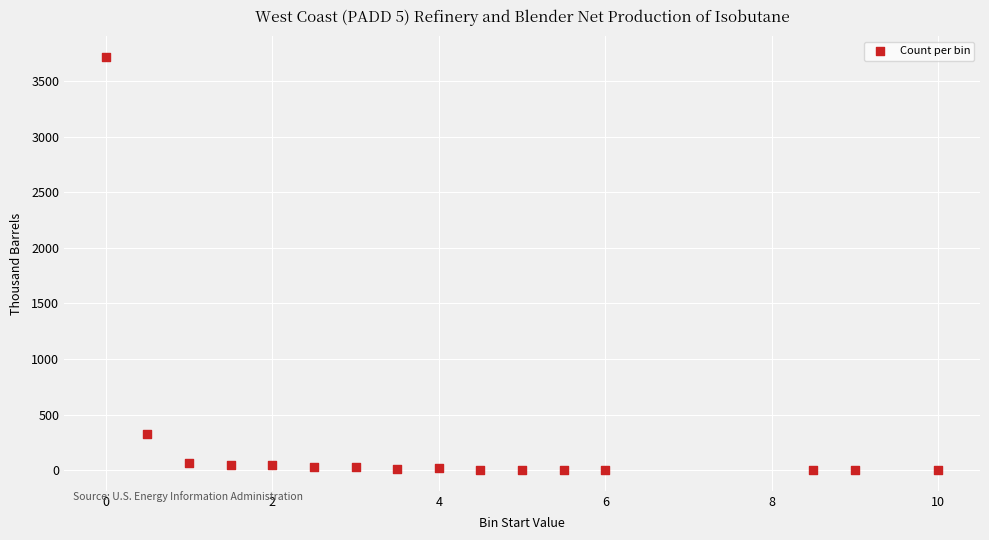

What Y value in the scatter plot is closest to 1858?

330